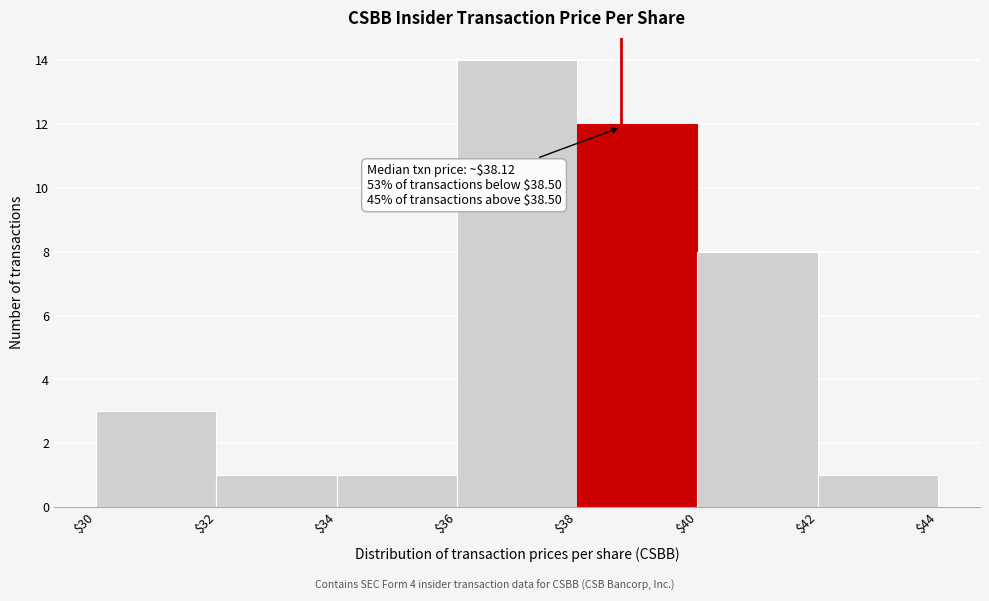

Which range on the x-axis has the tallest bar?

$36 to $38